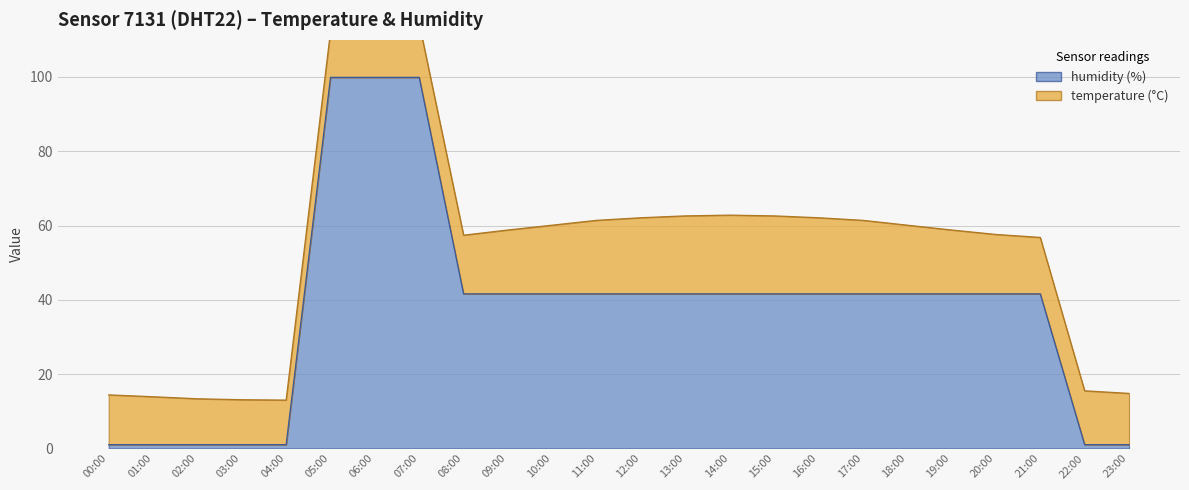

What value does the data have at 08:00?

41.6